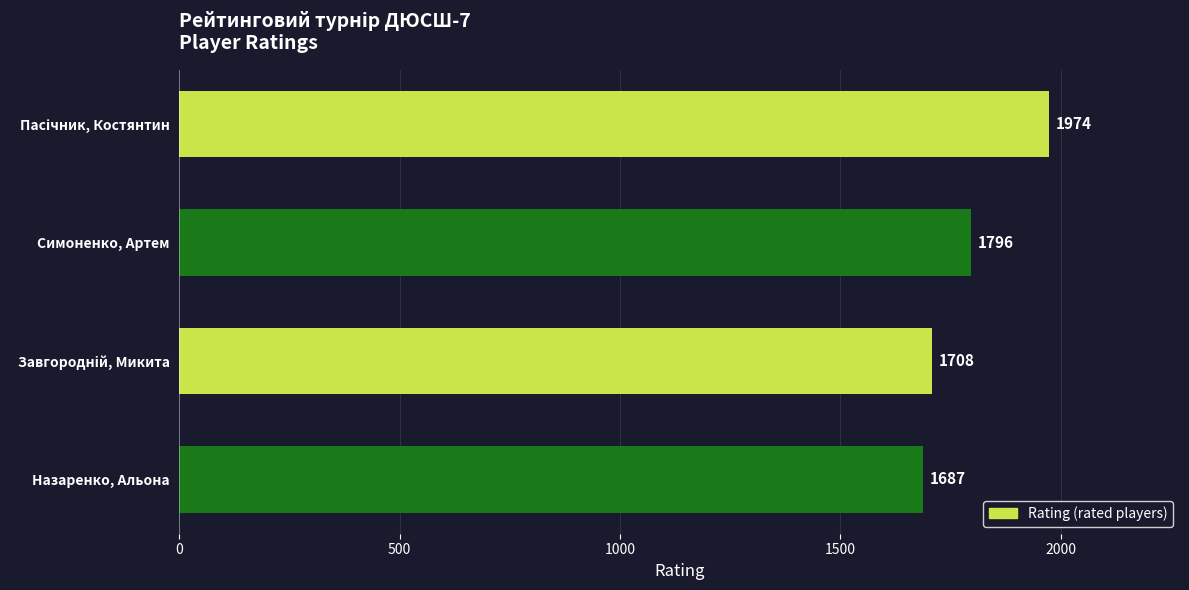

What is the minimum value shown in the chart?

1687